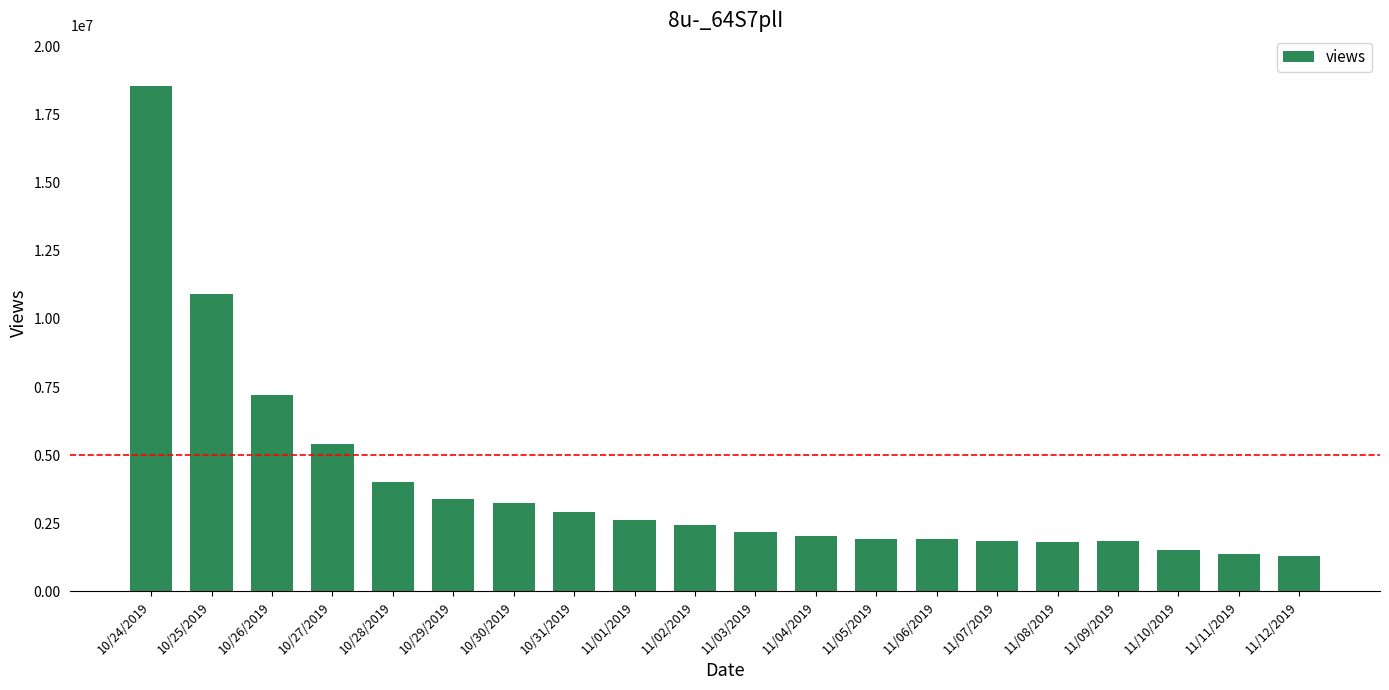

At which label is the value closest to 9922550?

10/25/2019